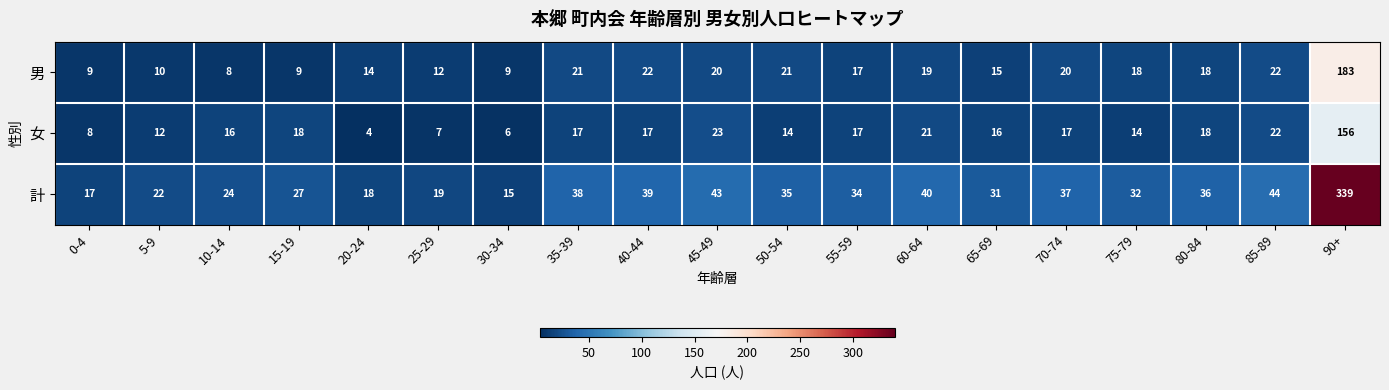

The value of 計 at 80-84 is 10. True or false?

False